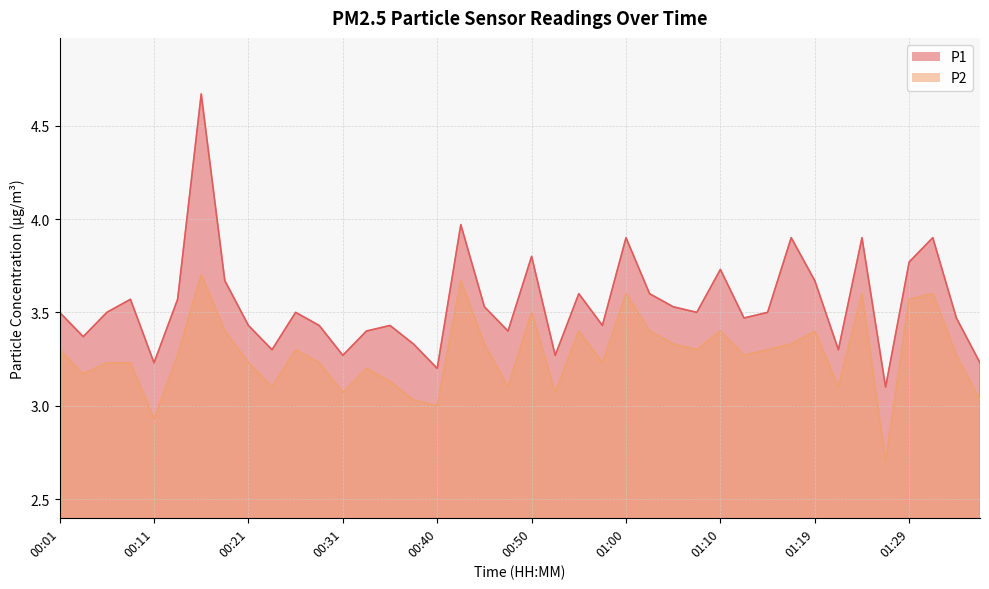

How many lines are shown in the chart?

2